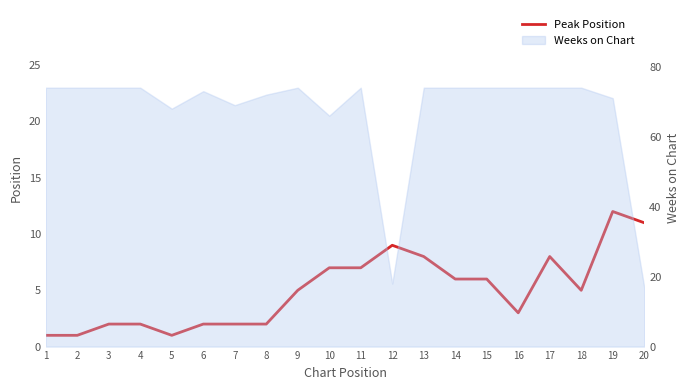

True or false: the data shows 2 at 6.

True